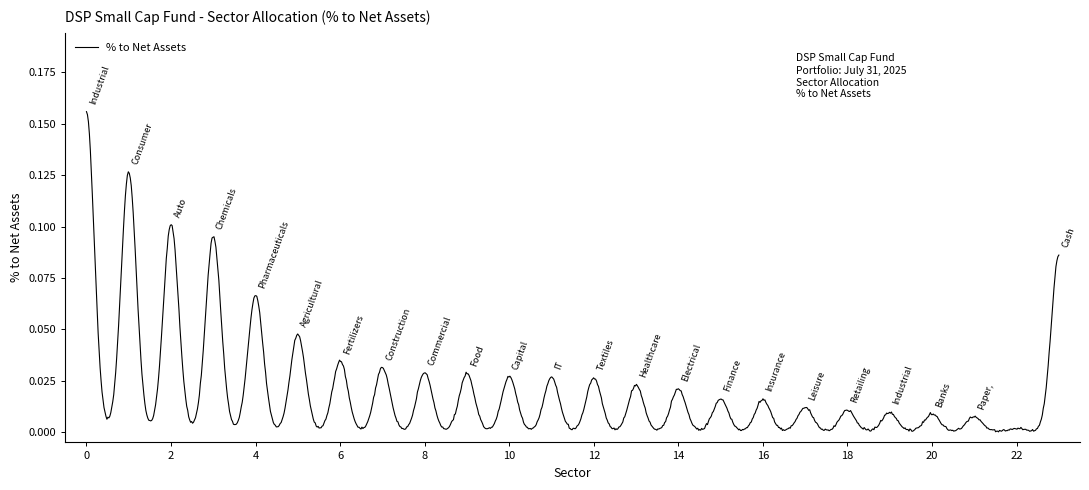

Does the chart display data point markers on the line(s)?

No